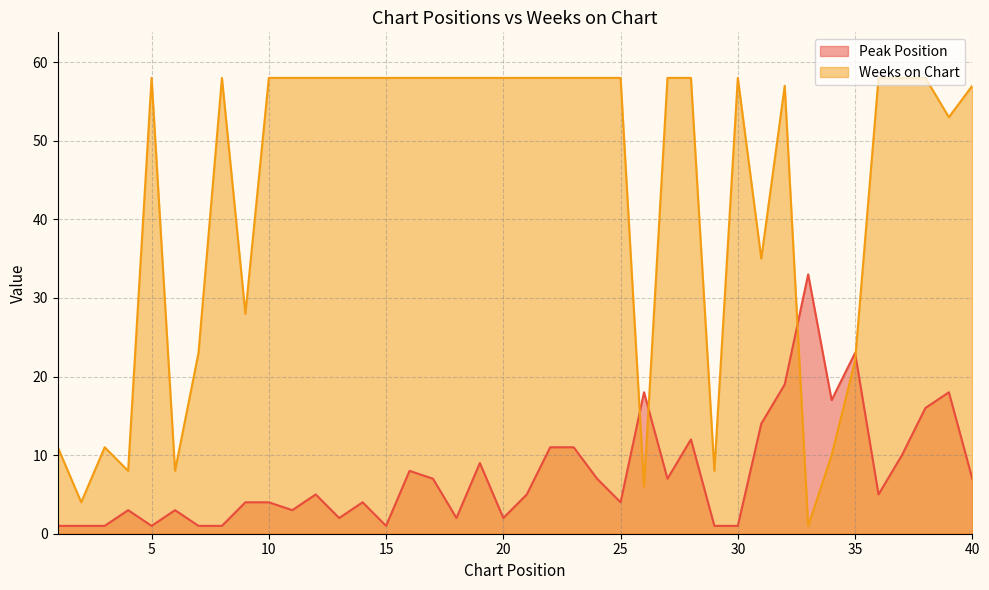

What is the average value of the Peak Position series?

8